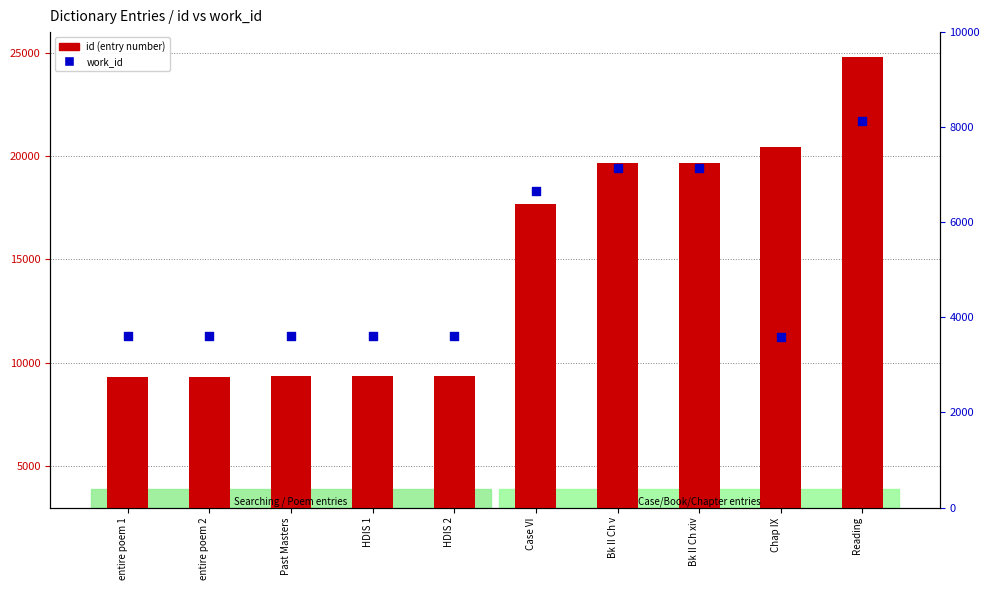

Is the value of id at HDIS 2 greater than the value of work_id at Bk II Ch v?

Yes